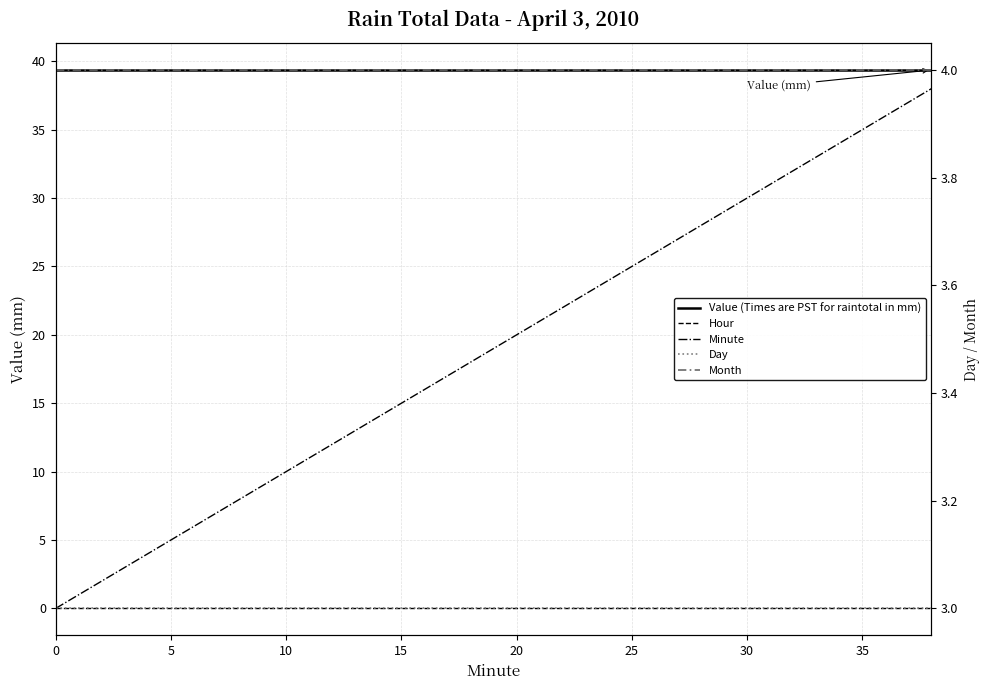

True or false: Hour has more than 2 interior local peaks.

False